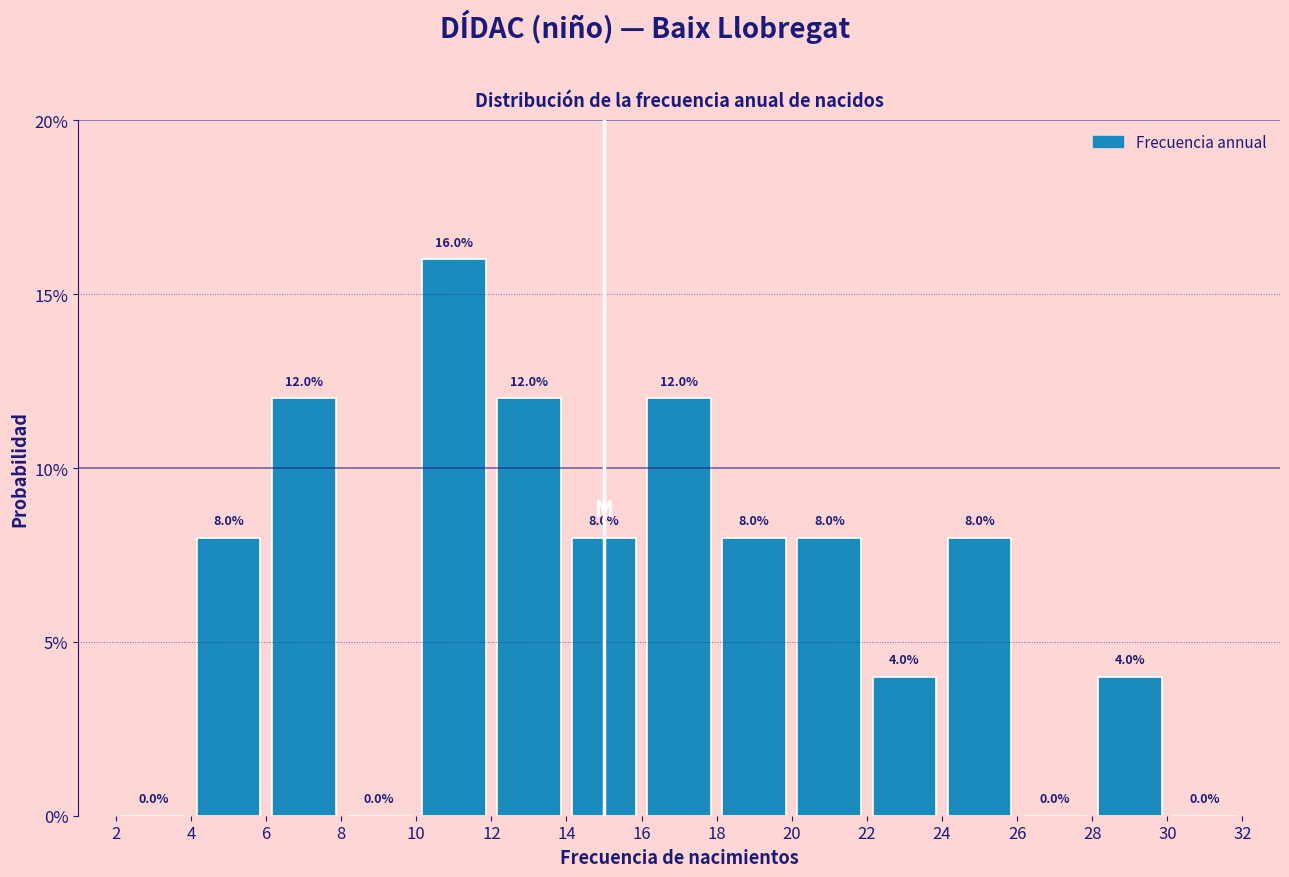

Reading left to right, list every bar in this chart as the range it spans on the x-axis followed by its height.

2 to 4: 0.0
4 to 6: 8.0
6 to 8: 12.0
8 to 10: 0.0
10 to 12: 16.0
12 to 14: 12.0
14 to 16: 8.0
16 to 18: 12.0
18 to 20: 8.0
20 to 22: 8.0
22 to 24: 4.0
24 to 26: 8.0
26 to 28: 0.0
28 to 30: 4.0
30 to 32: 0.0